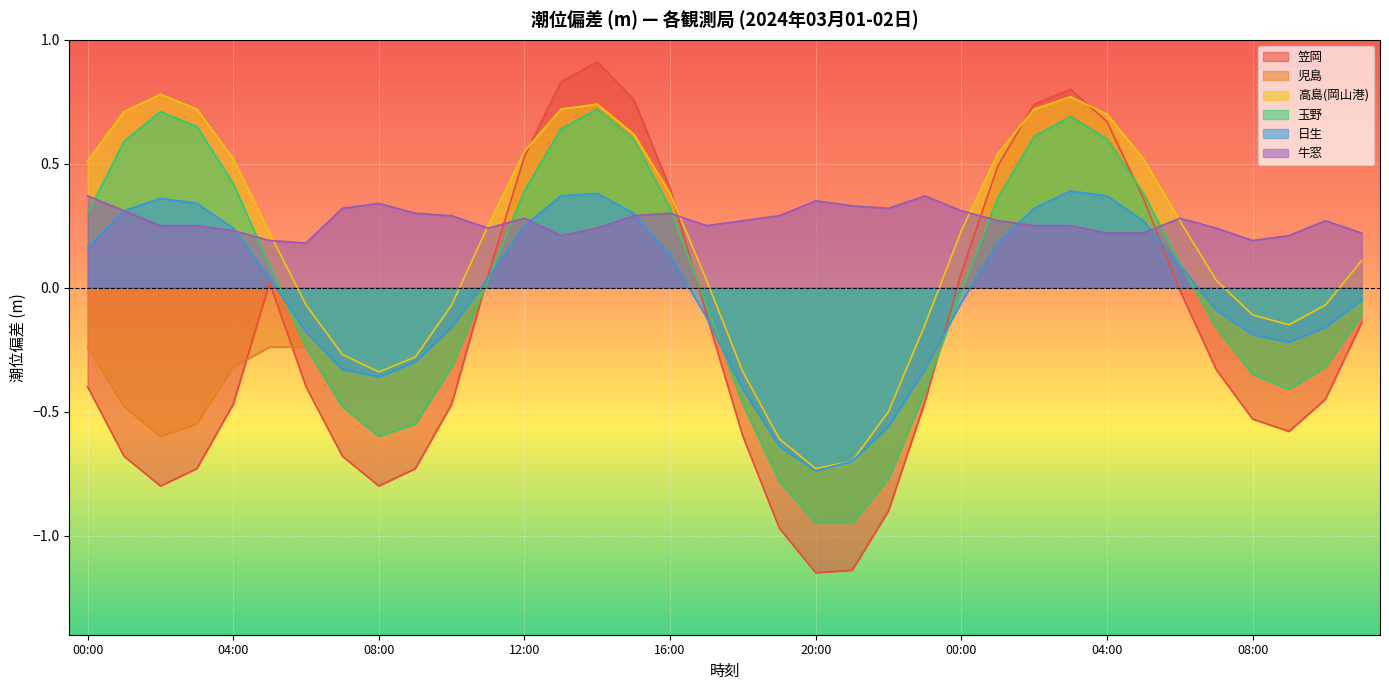

Where does the 日生 series first go above 0?

00:00